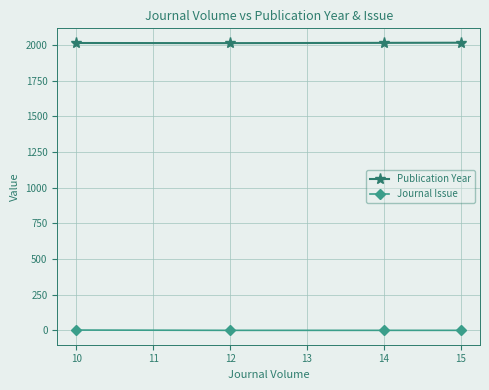

What is the sum of all Journal Issue values?

6